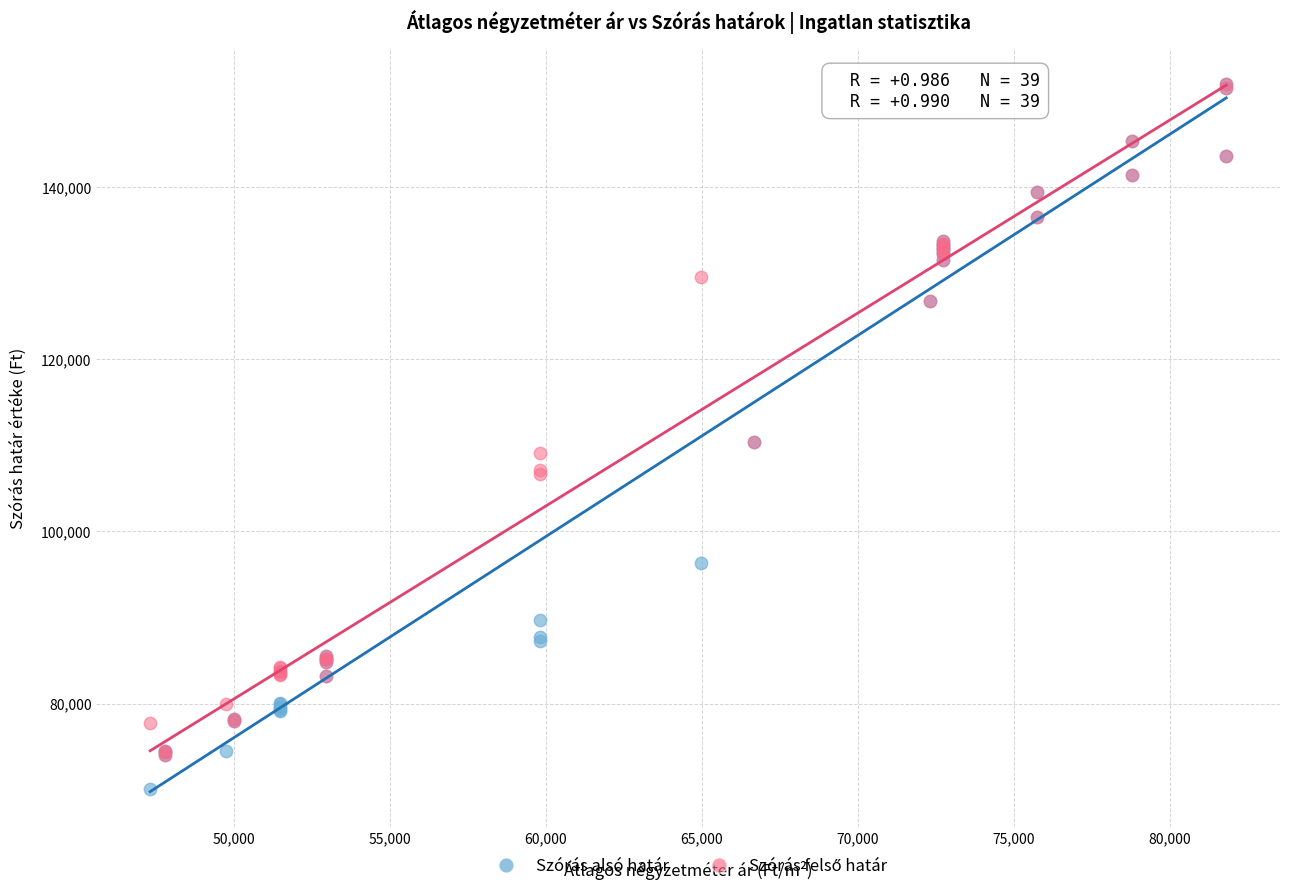

Which series contains the lowest Y value?

Szórás alsó határ